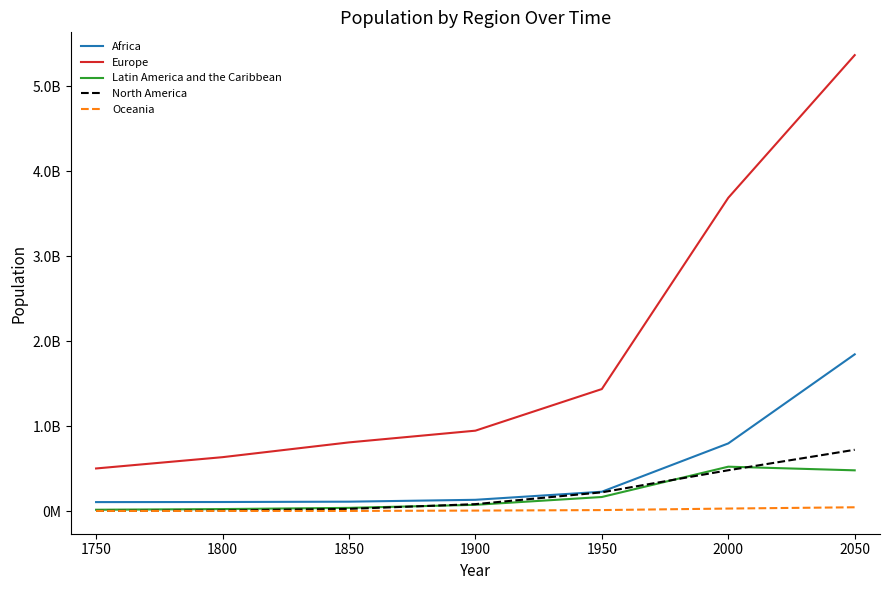

What is the smallest value displayed?

2000000